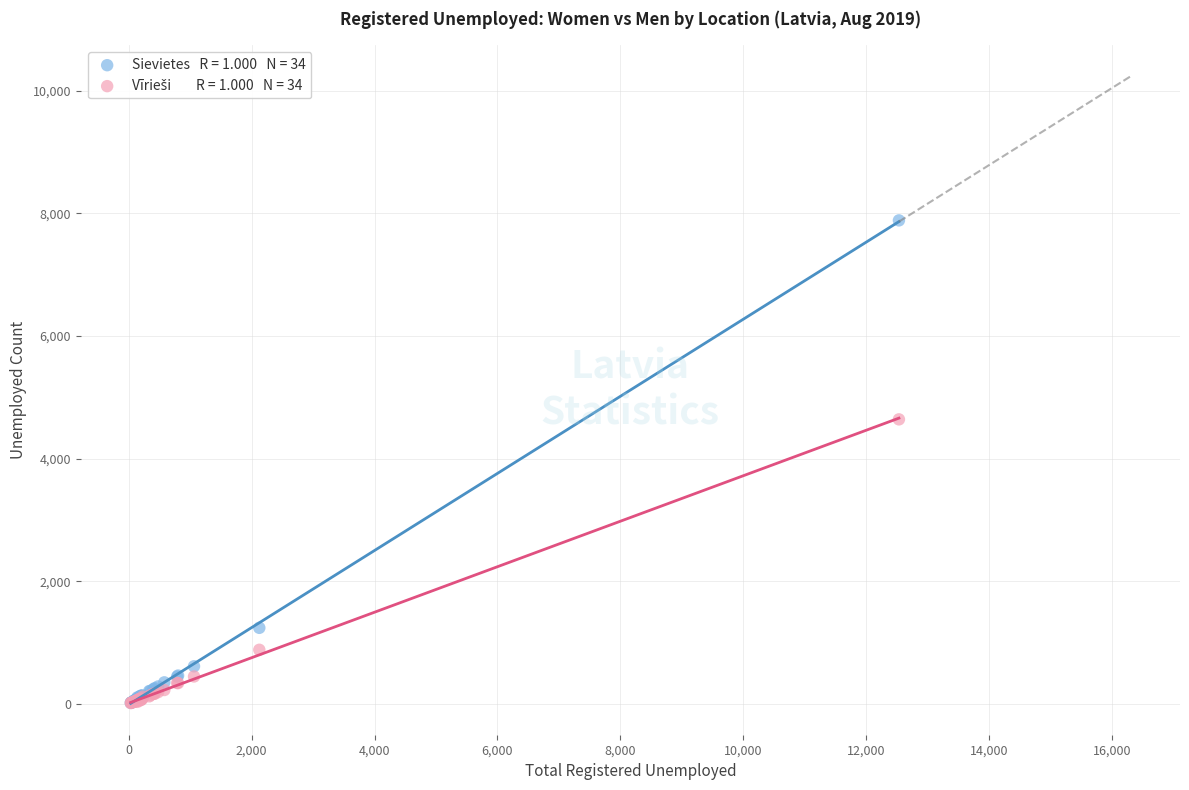

Across all series, what Y value is closest to 3951?

4642